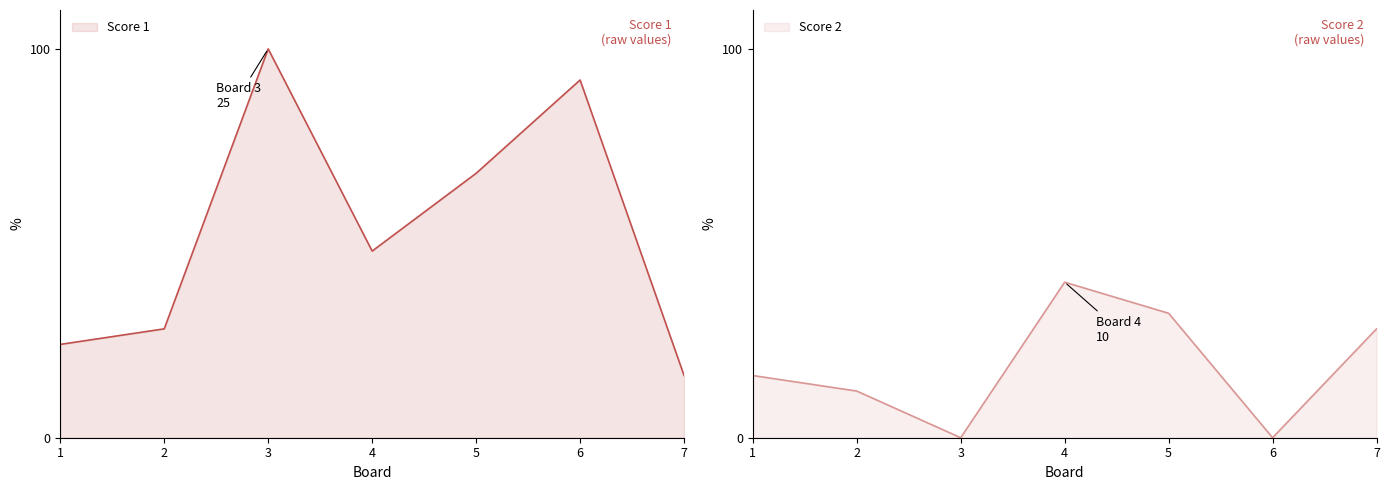

Rank the series at 7 from highest to lowest value.

Score 2, Score 1